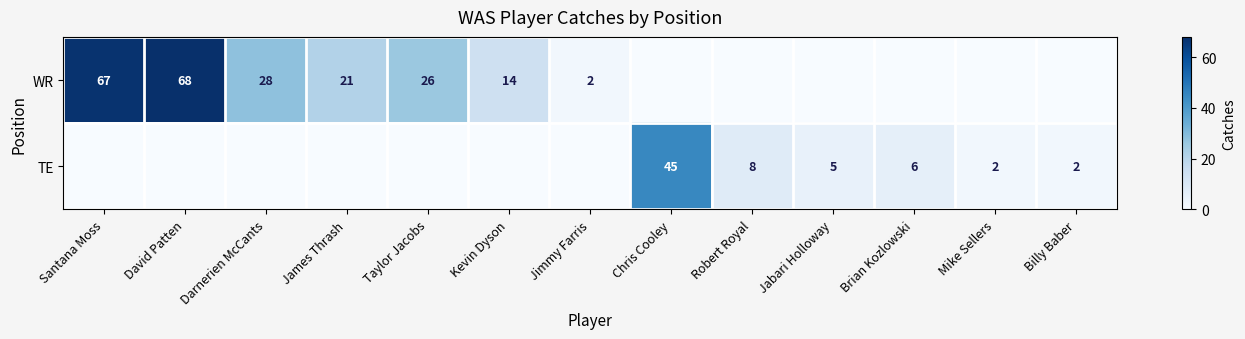

How many data points does each series have?

13